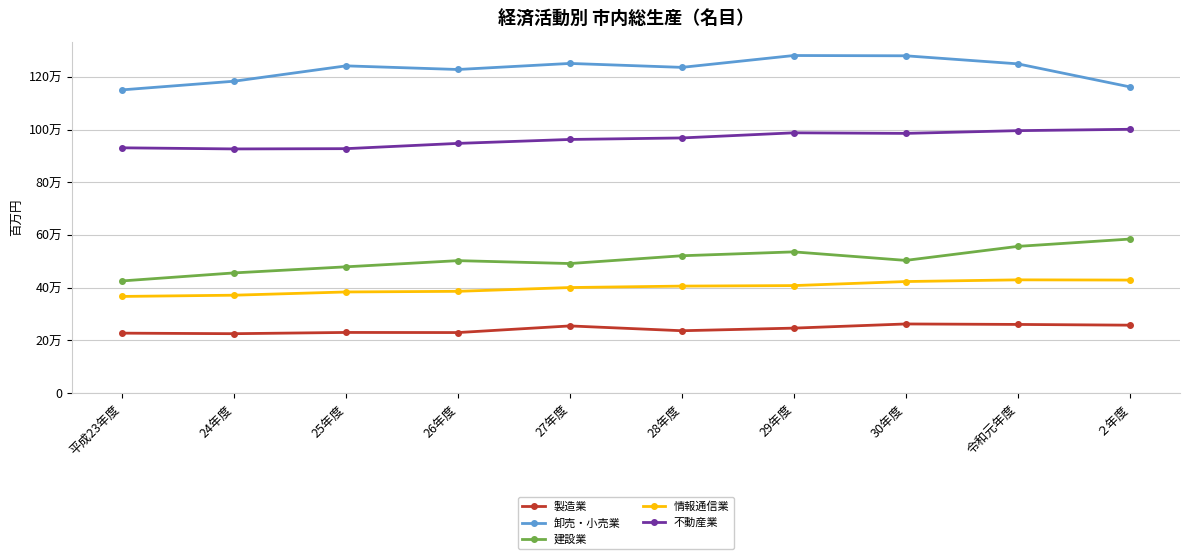

True or false: 製造業 and 卸売・小売業 intersect in this chart.

False